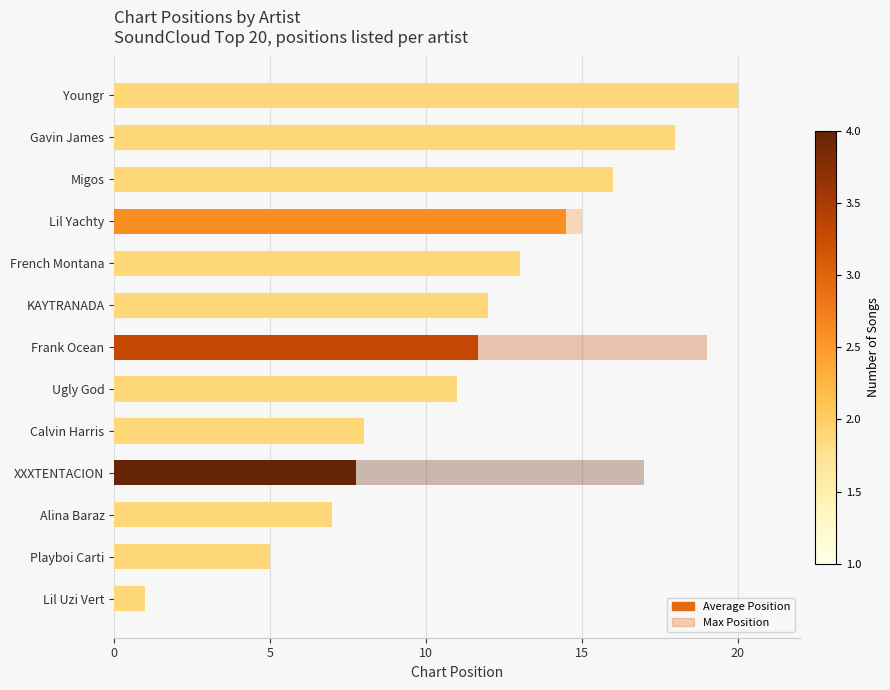

True or false: Max Position has a value of 13.0 at French Montana.

True